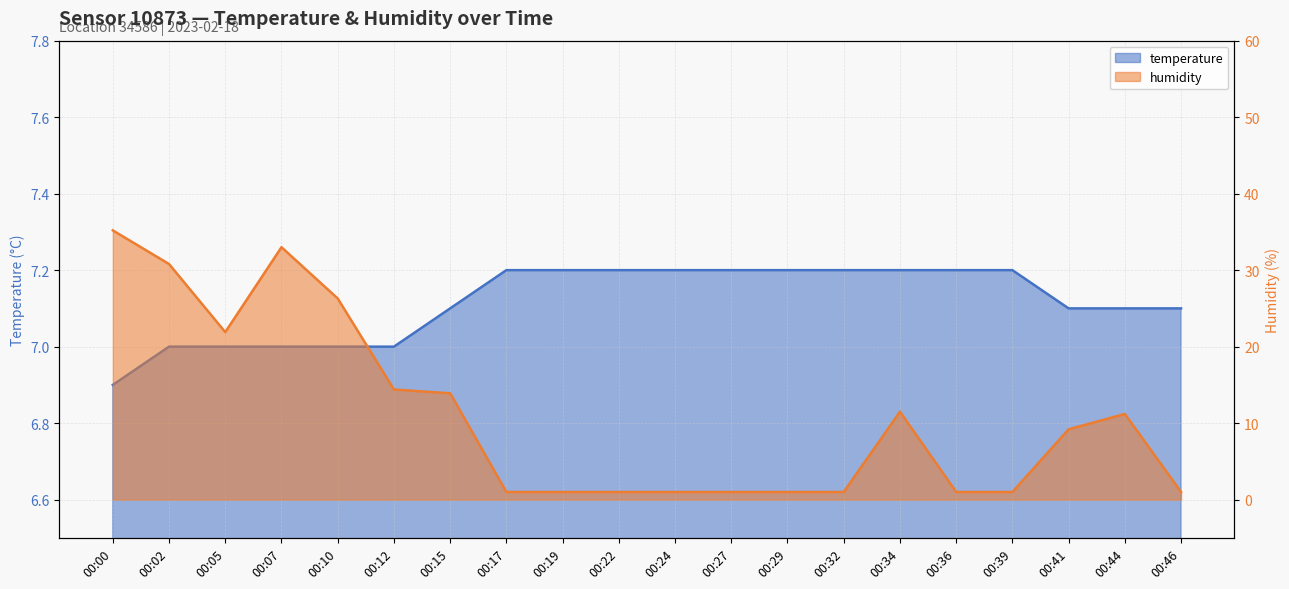

Which series has the largest total across all categories?

humidity